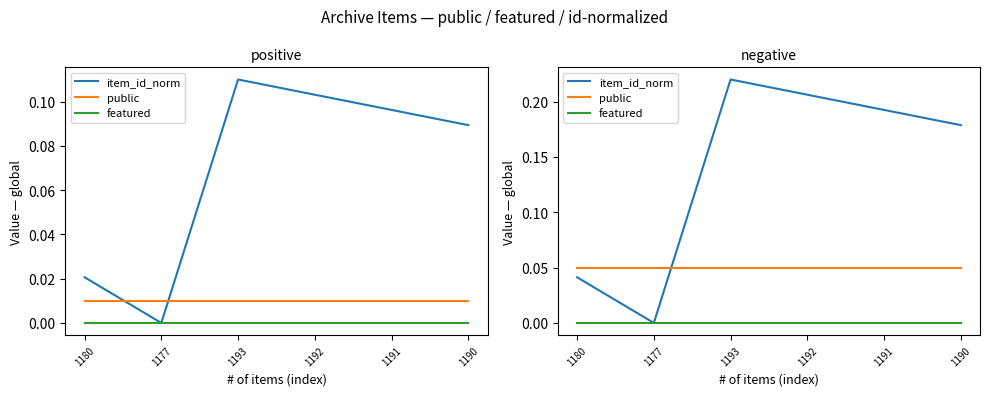

Is the value of public at 1191 greater than the value of item_id_norm at 1190?

No